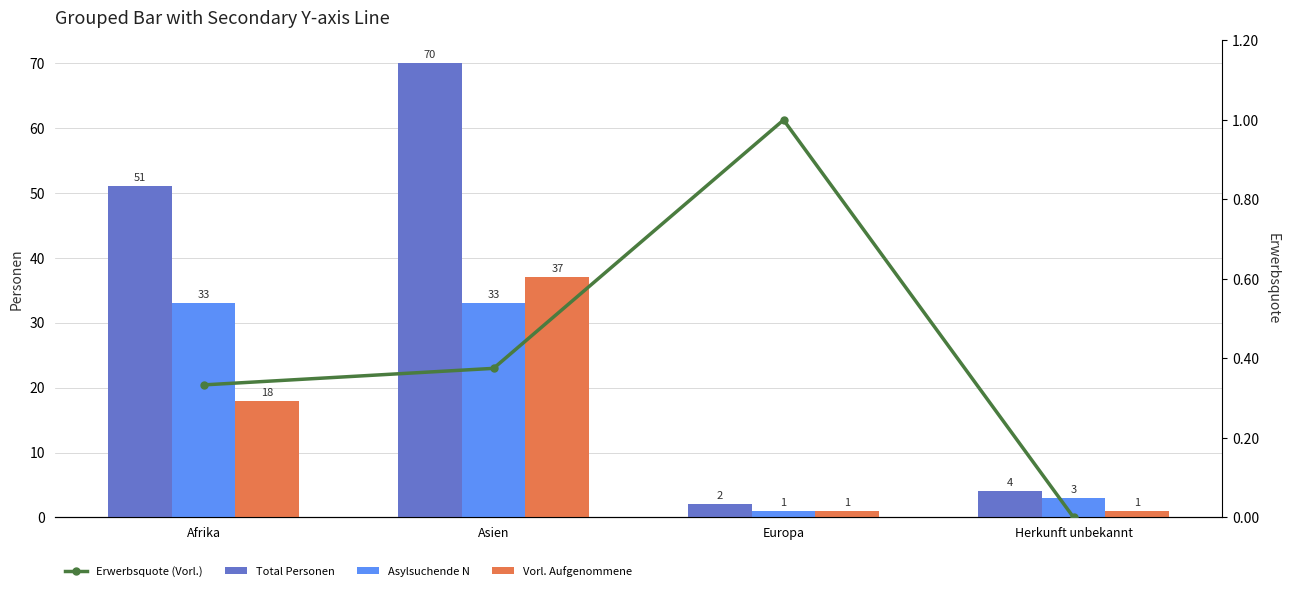

Rank the categories by Total Personen value from highest to lowest.

Asien, Afrika, Herkunft unbekannt, Europa